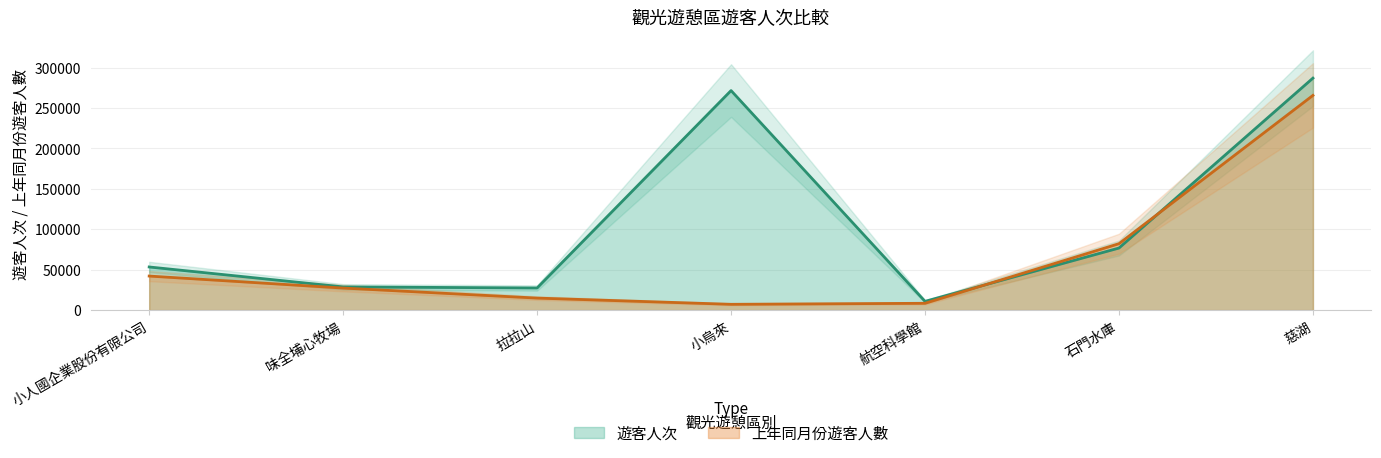

How many intersections are there between 遊客人次 and 上年同月份遊客人數?

2